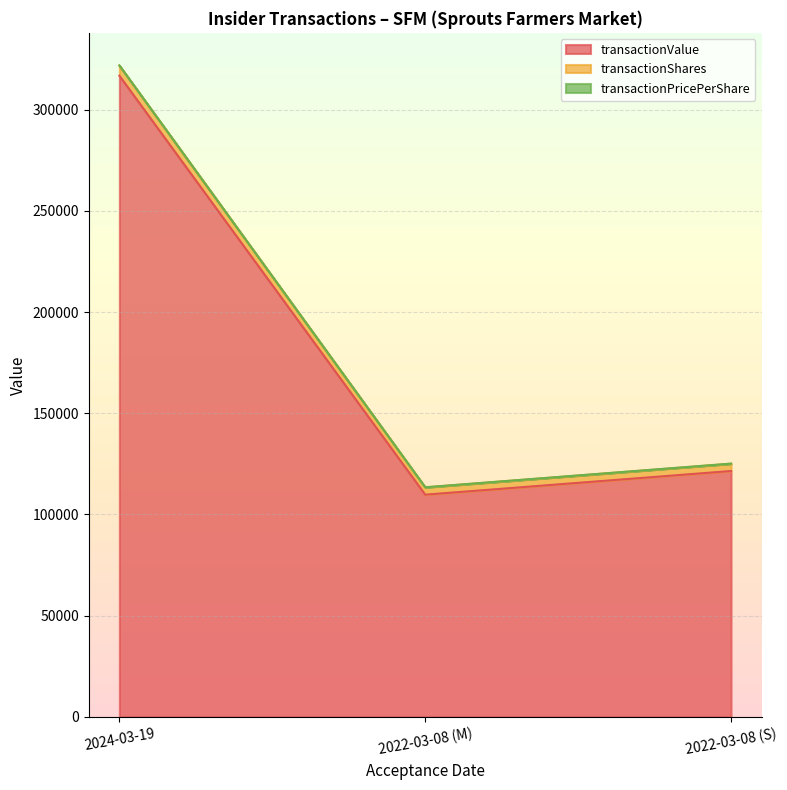

Where does the transactionValue series first go above 125121?

2024-03-19